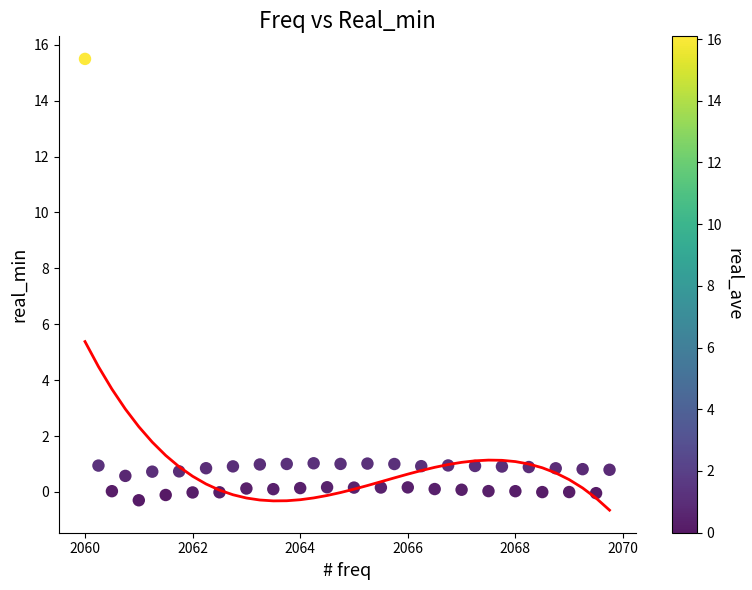

What is the range of X values (max minus min)?

9.8